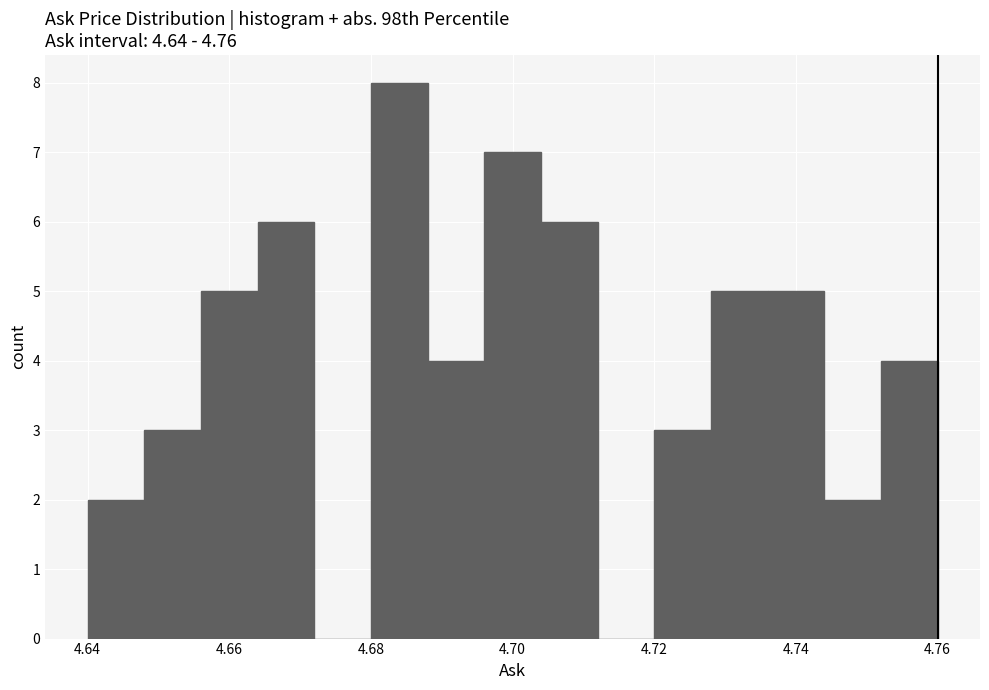

Reading left to right, transcribe this chart: for each bar, give the range it covers on the x-axis and its height. The values are not printed on the chart, so give them approximately, as read against the axis.

4.640 to 4.648: 2
4.648 to 4.656: 3
4.656 to 4.664: 5
4.664 to 4.672: 6
4.672 to 4.680: 0
4.680 to 4.688: 8
4.688 to 4.696: 4
4.696 to 4.704: 7
4.704 to 4.712: 6
4.712 to 4.720: 0
4.720 to 4.728: 3
4.728 to 4.736: 5
4.736 to 4.744: 5
4.744 to 4.752: 2
4.752 to 4.760: 4